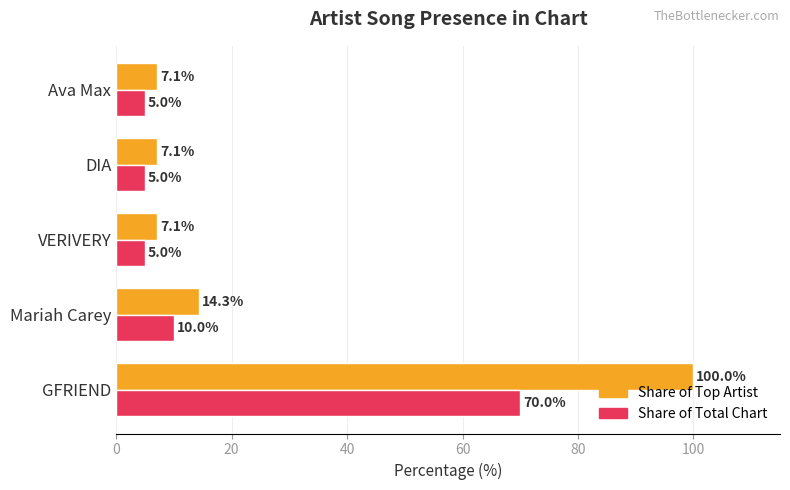

What is the total value across all series at DIA?

12.1